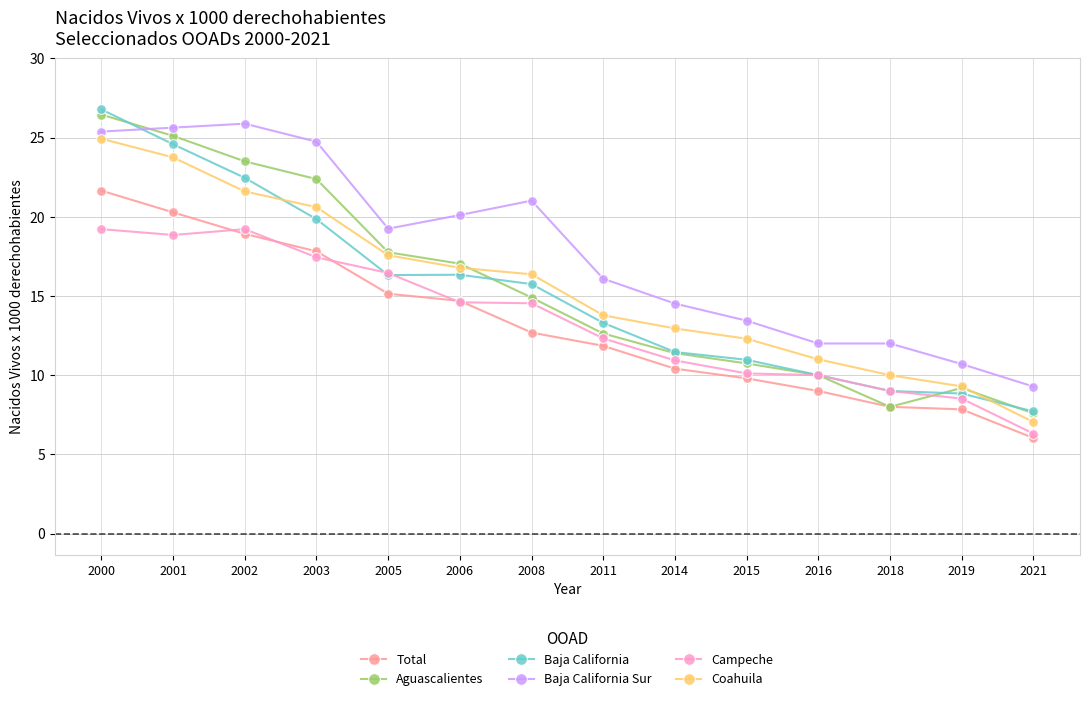

How many data points in Baja California are above 15?

7